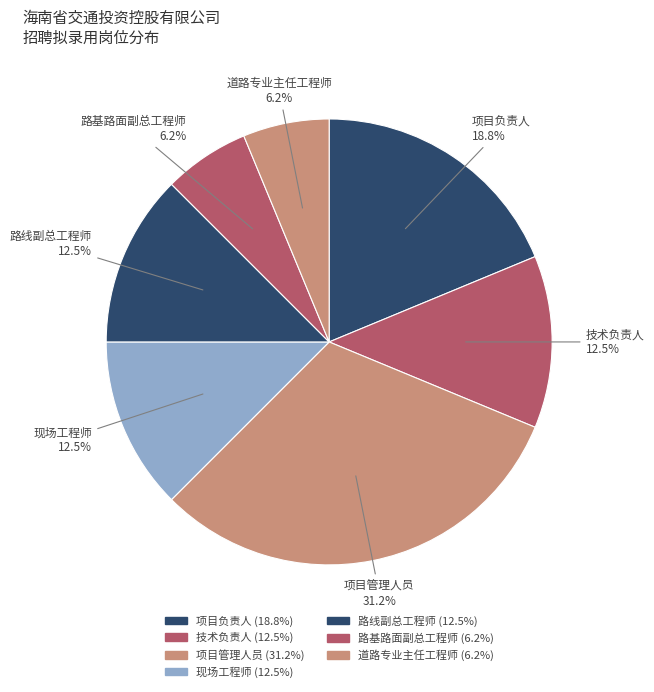

Does 路线副总工程师 account for over 50% of the chart?

No